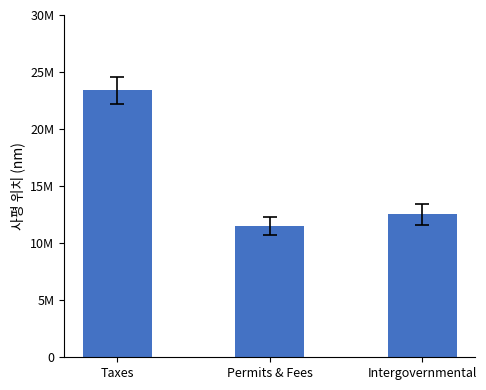

What is the label of the 2nd bar from the right?

Permits & Fees